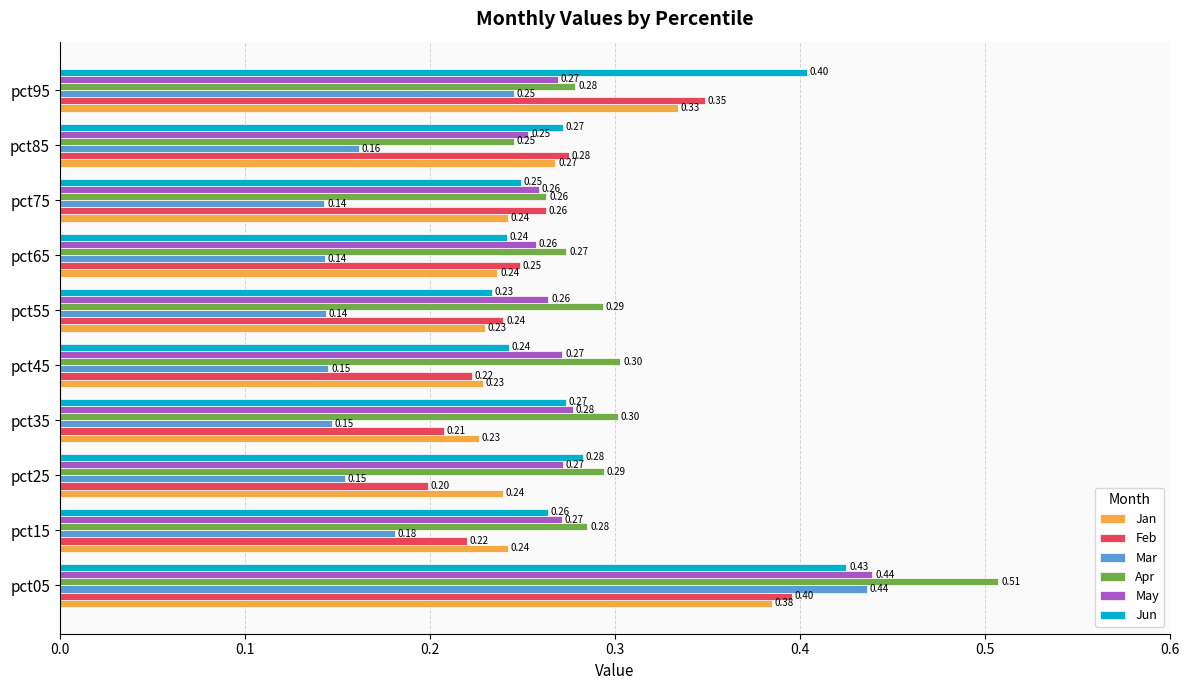

Which series has the largest range (max minus min)?

Mar